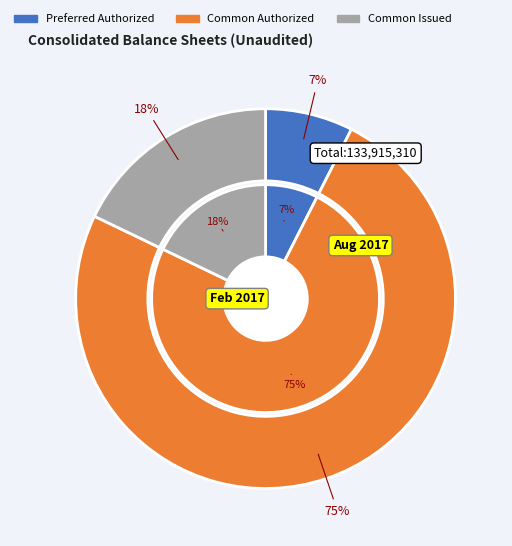

True or false: Preferred Stock, Shares Outstanding accounts for 0% of the total.

True